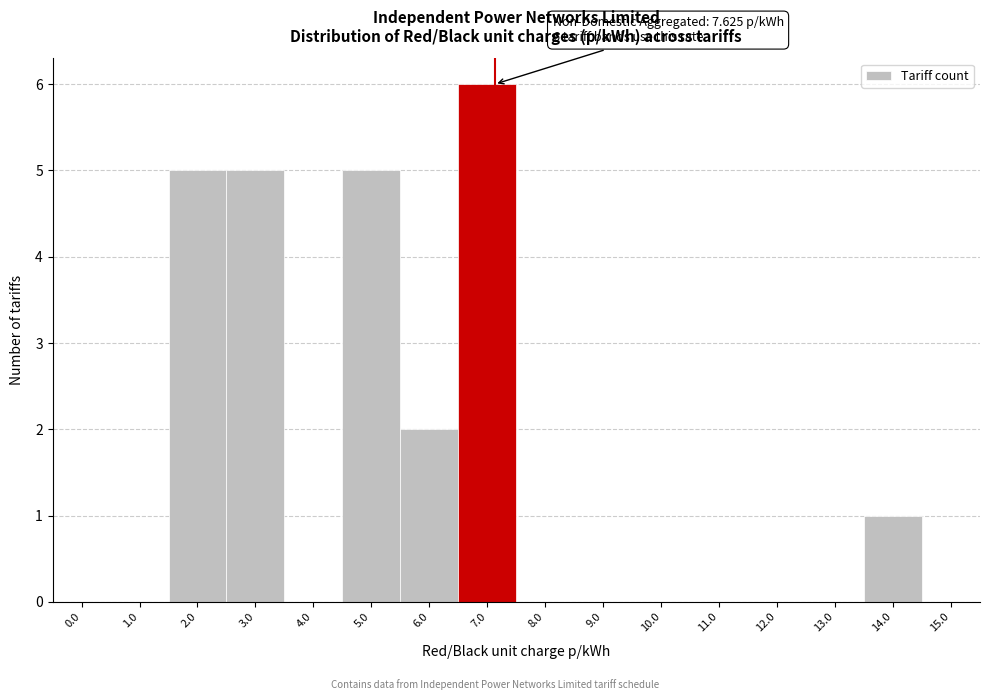

Reading left to right, list all the values displayed in this chart.

0.0=0	1.0=0	2.0=5	3.0=5	4.0=0	5.0=5	6.0=2	7.0=6	8.0=0	9.0=0	10.0=0	11.0=0	12.0=0	13.0=0	14.0=1	15.0=0